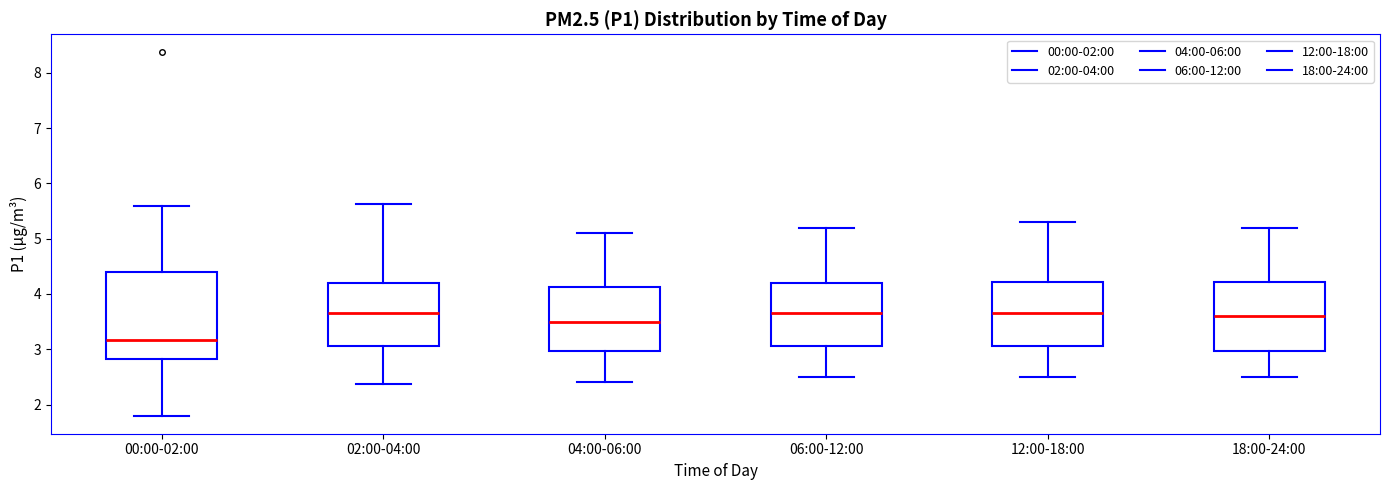

Where does the upper whisker of the box for 12:00-18:00 end on the y-axis? The values are not printed on the chart, so give them approximately, as read against the axis.

5.3